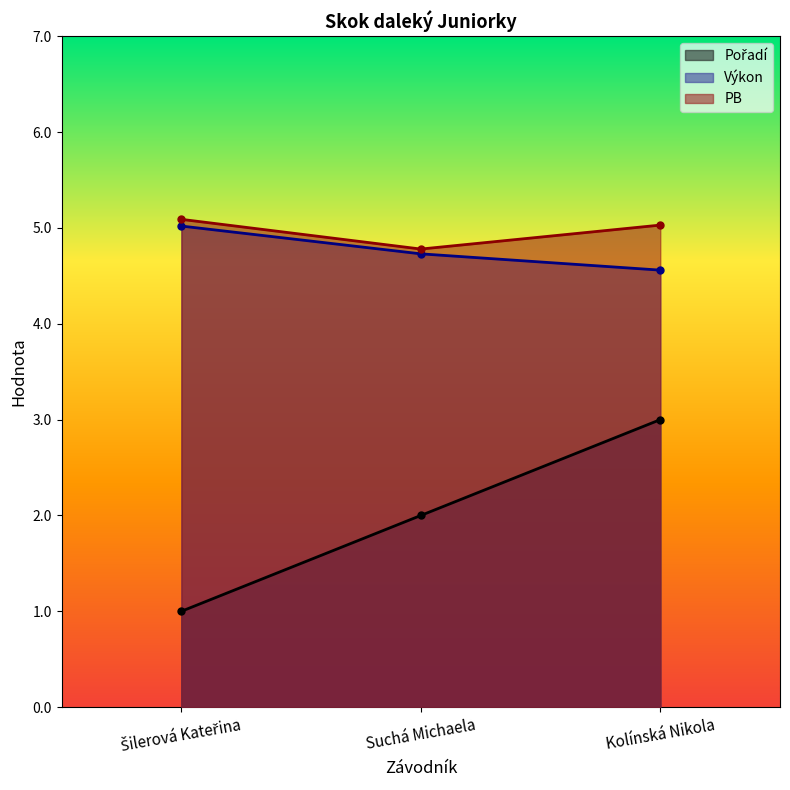

What is the value of the Pořadí point at the 1st from the left?

1.0